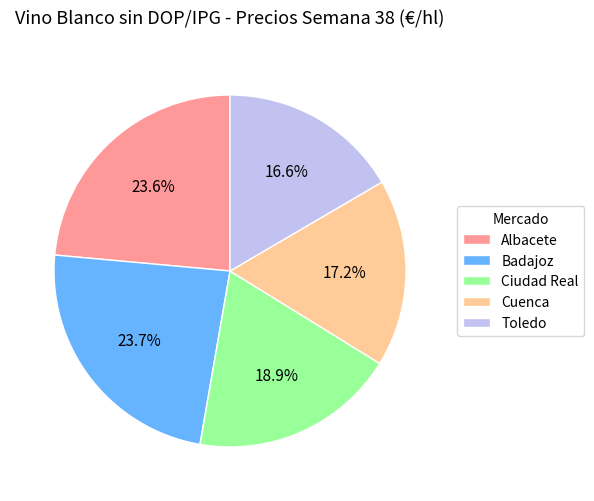

Approximately how many times larger is the value at Toledo compared to Cuenca?

1.0